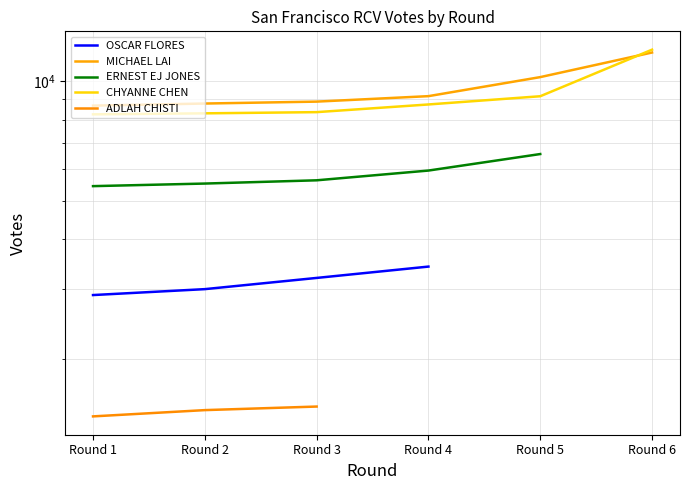

What is the minimum value for ADLAH CHISTI?

1432.0